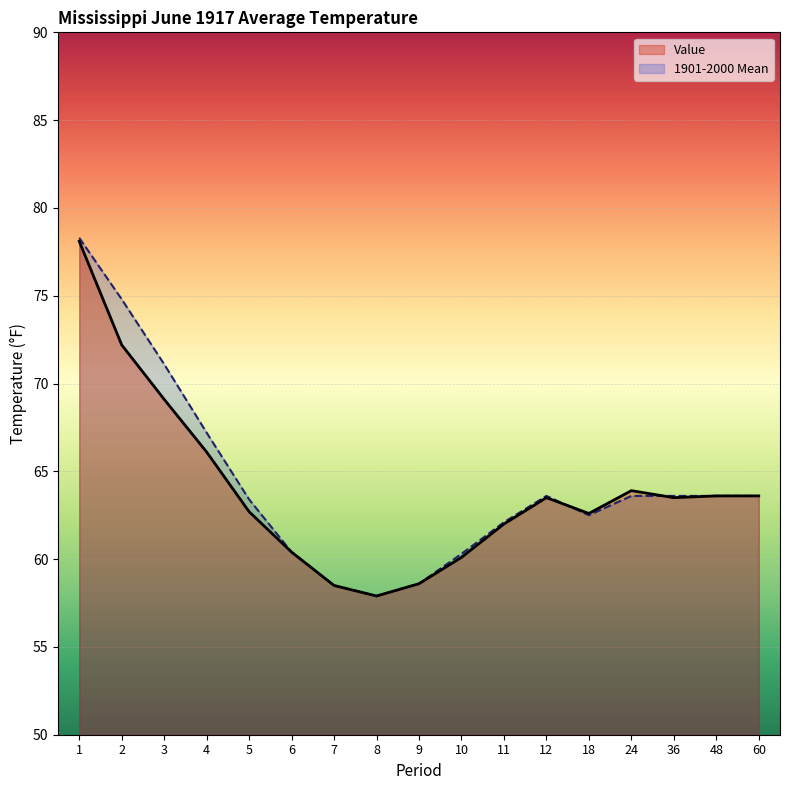

Which category has the highest value in the 1901-2000 Mean series?

1